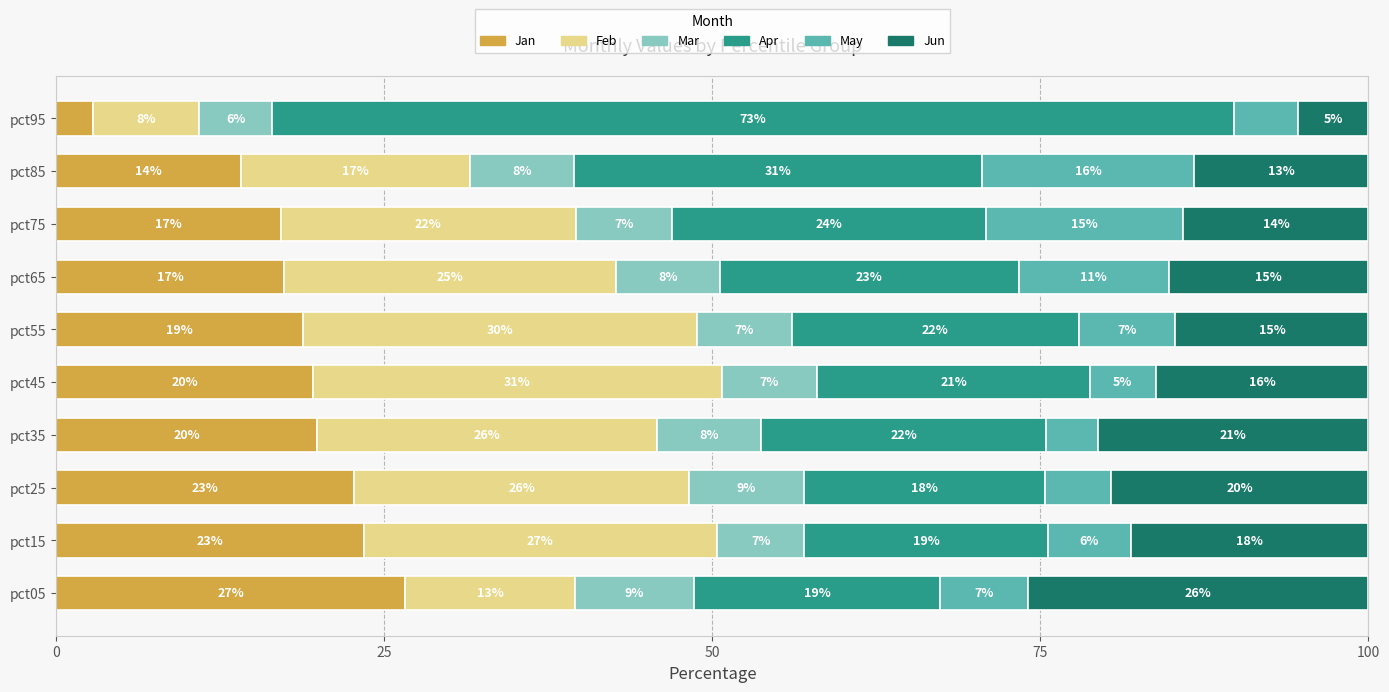

What are all the series names shown in the legend?

Jan, Feb, Mar, Apr, May, Jun